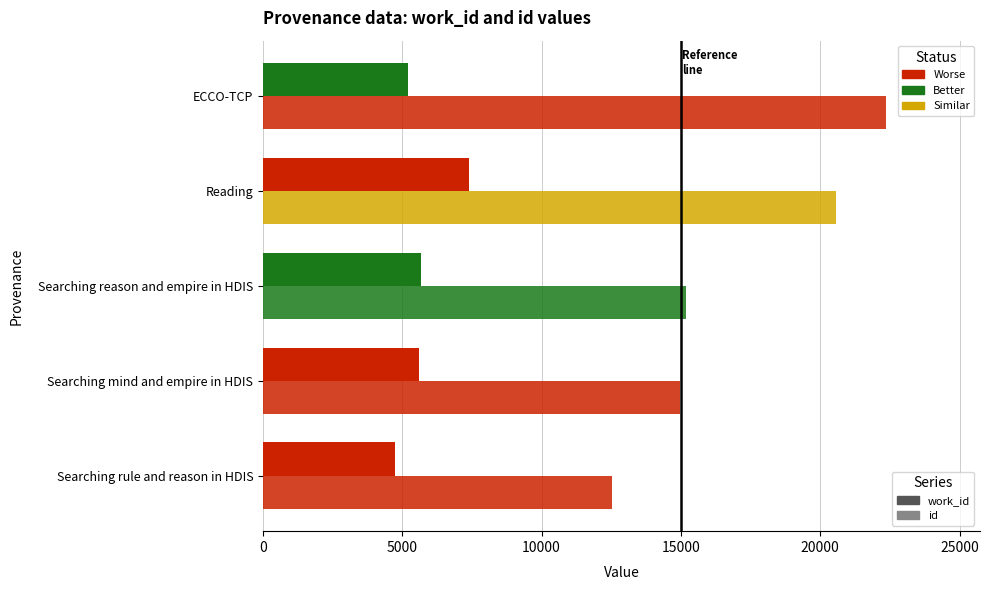

Is it true that work_id equals 7250 at ECCO-TCP?

False